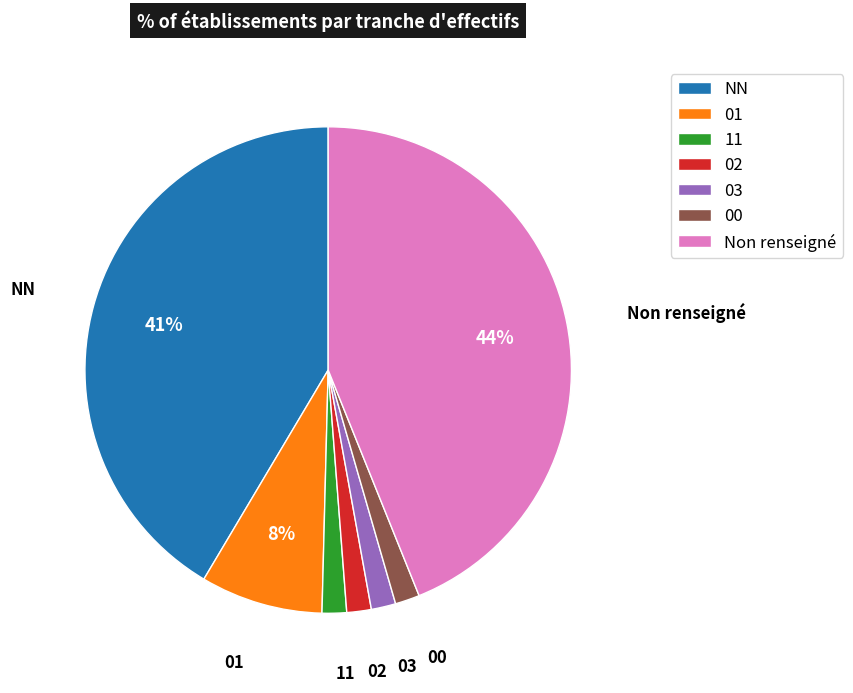

Which slice is the largest?

Non renseigné